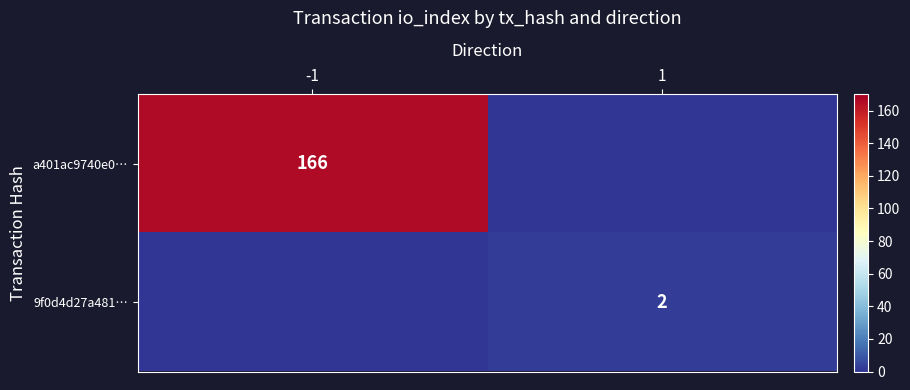

Is it true that 9f0d4d27a481… equals 2 at 1?

True